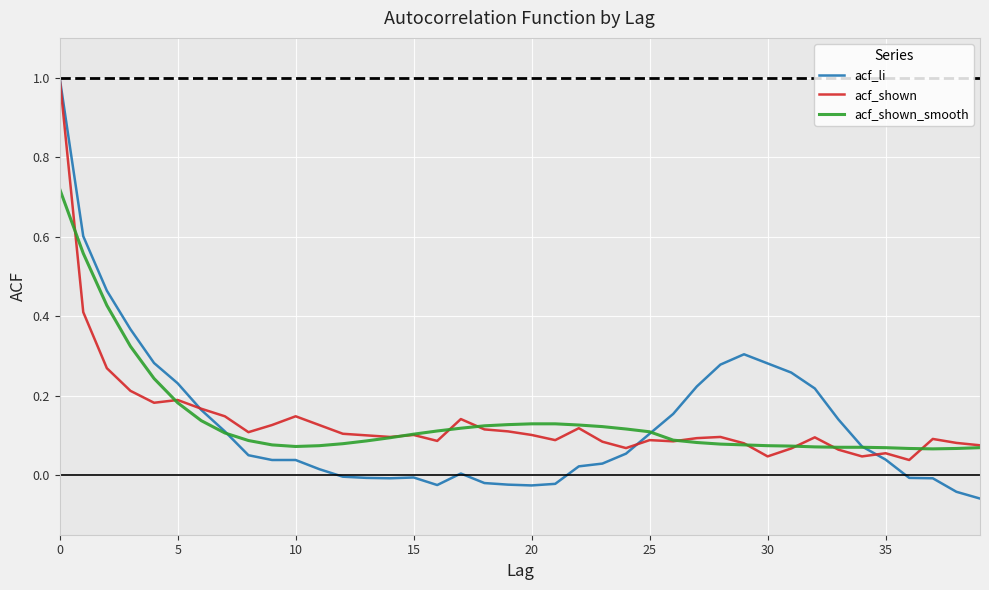

Which series has the widest spread of values?

acf_li